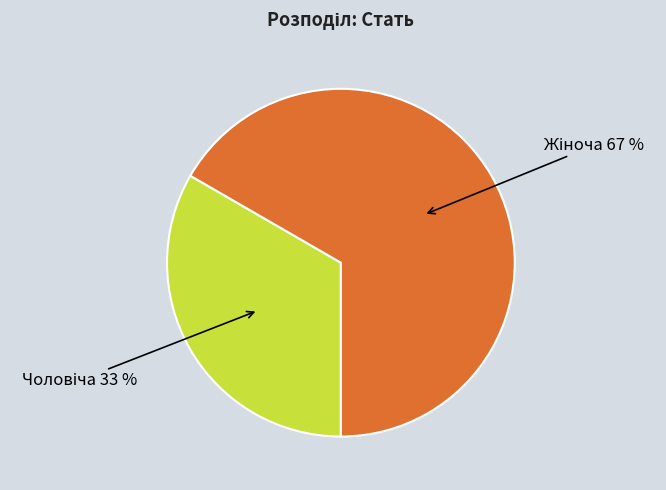

Is there any slice that represents more than half of the pie?

Yes